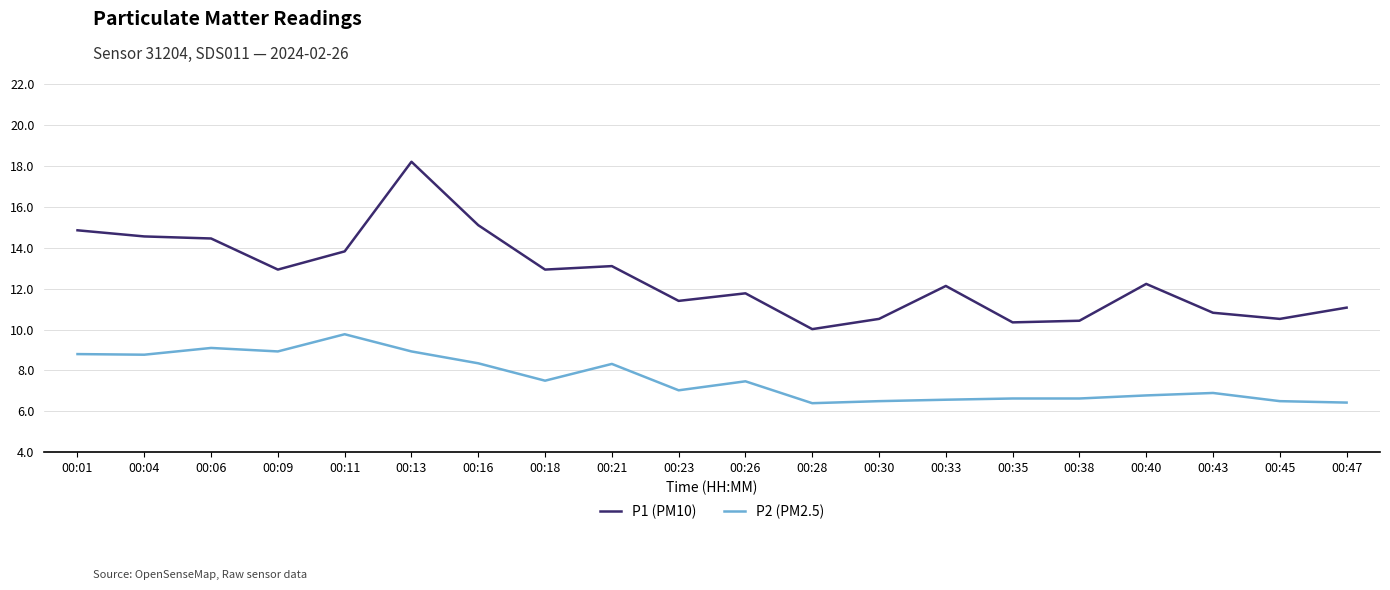

Does the chart have visible grid lines?

Yes